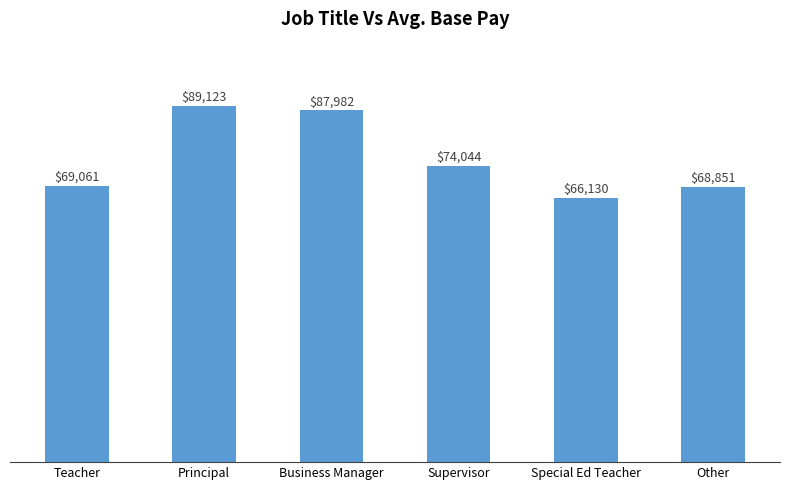

What is the label of the 5th bar from the left?

Special Ed Teacher